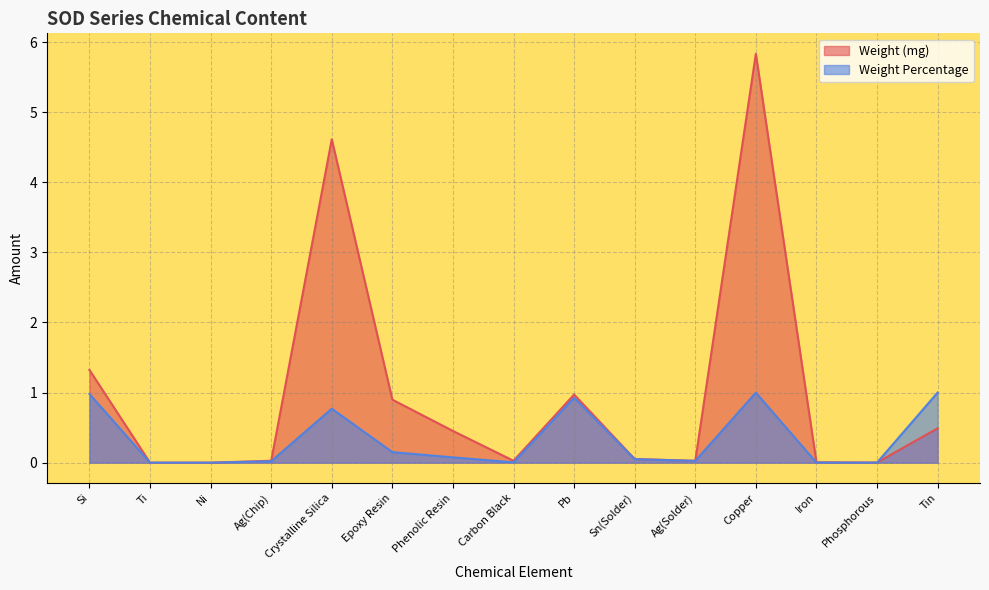

Which series ends up on top after the final intersection of Weight Percentage and Weight (mg)?

Weight Percentage